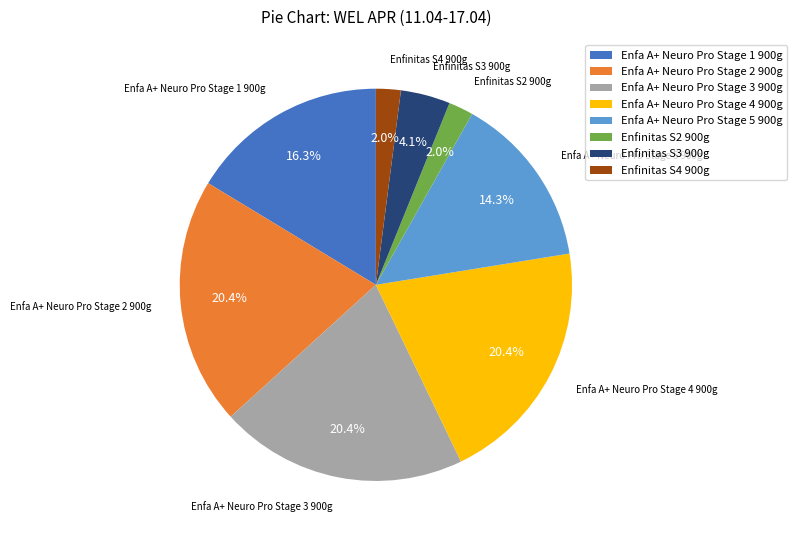

Does Enfa A+ Neuro Pro Stage 1 900g represent more than half of the total?

No